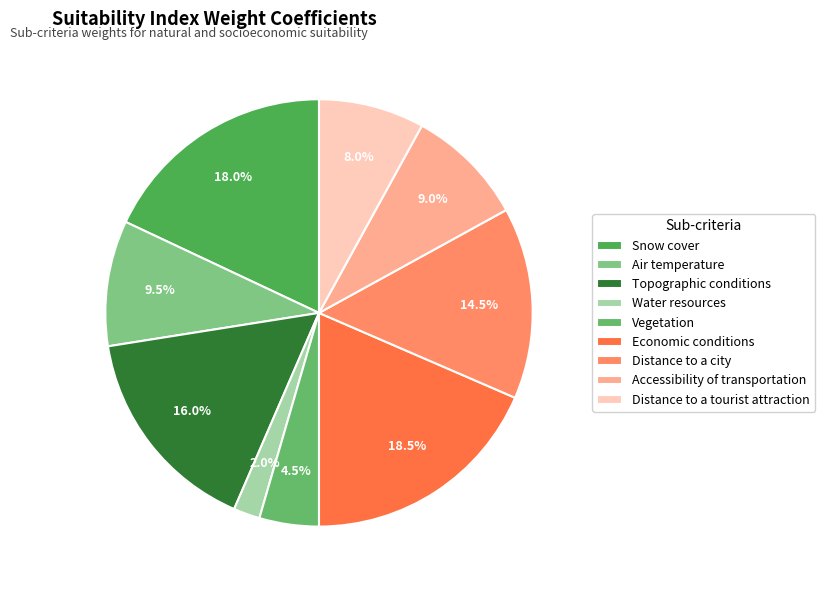

Count the number of slices in the pie.

9